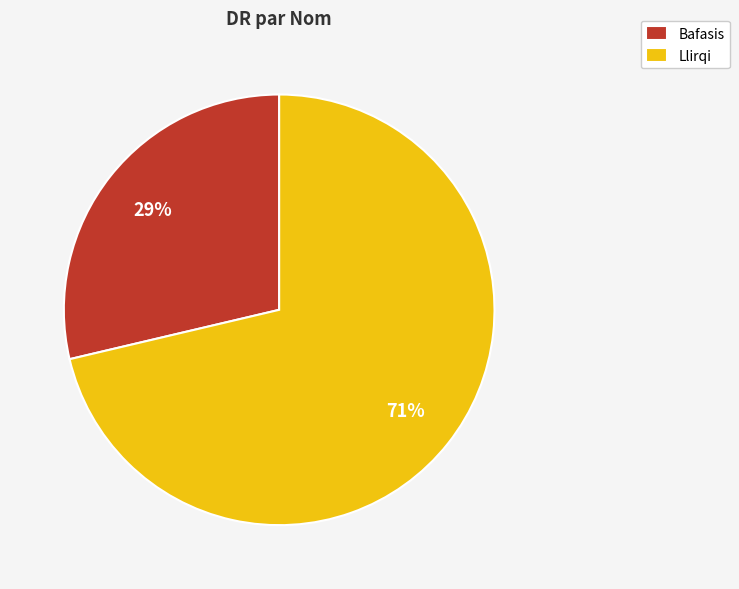

Between Llirqi and Bafasis, which is larger?

Llirqi